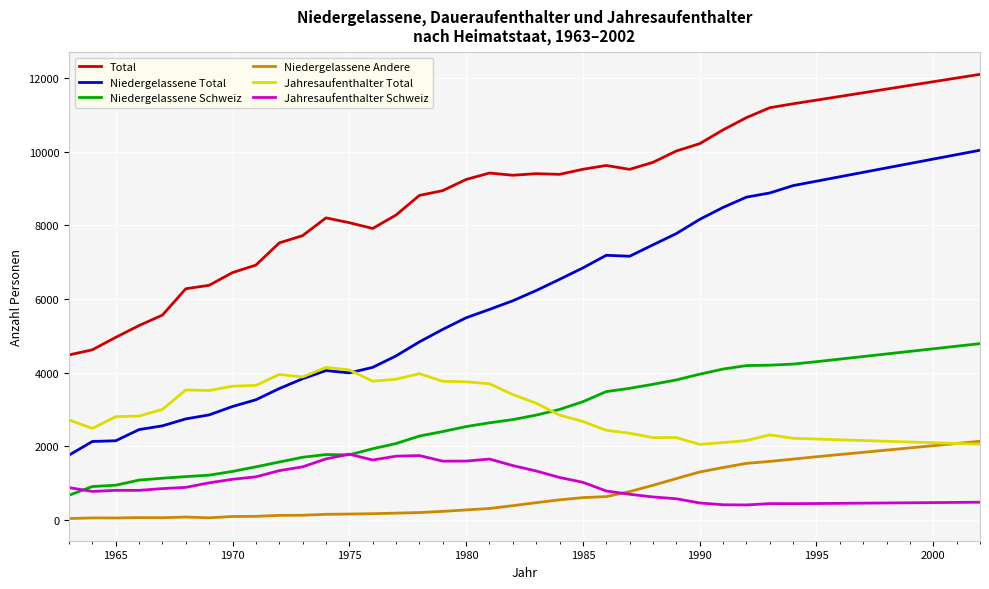

Does the chart display data point markers on the line(s)?

No